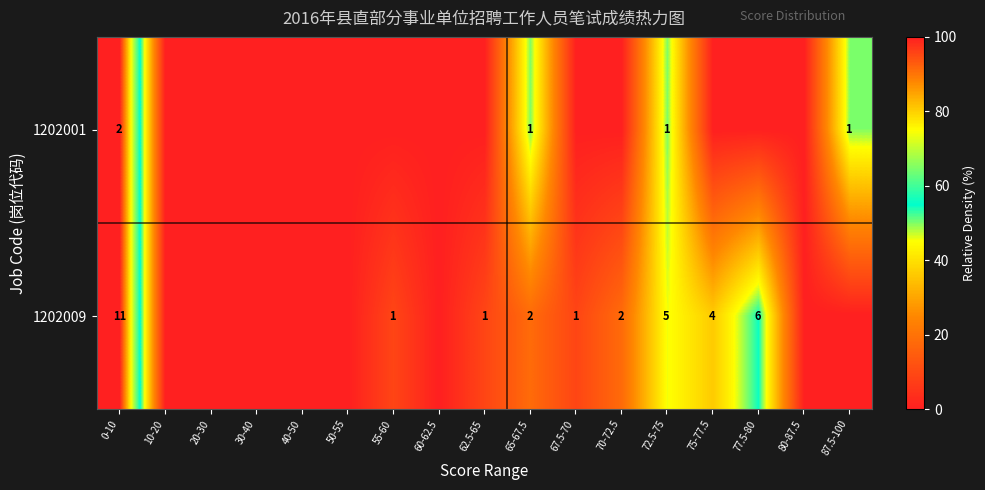

Rank the series at 72.5-75 from lowest to highest value.

1202001, 1202009